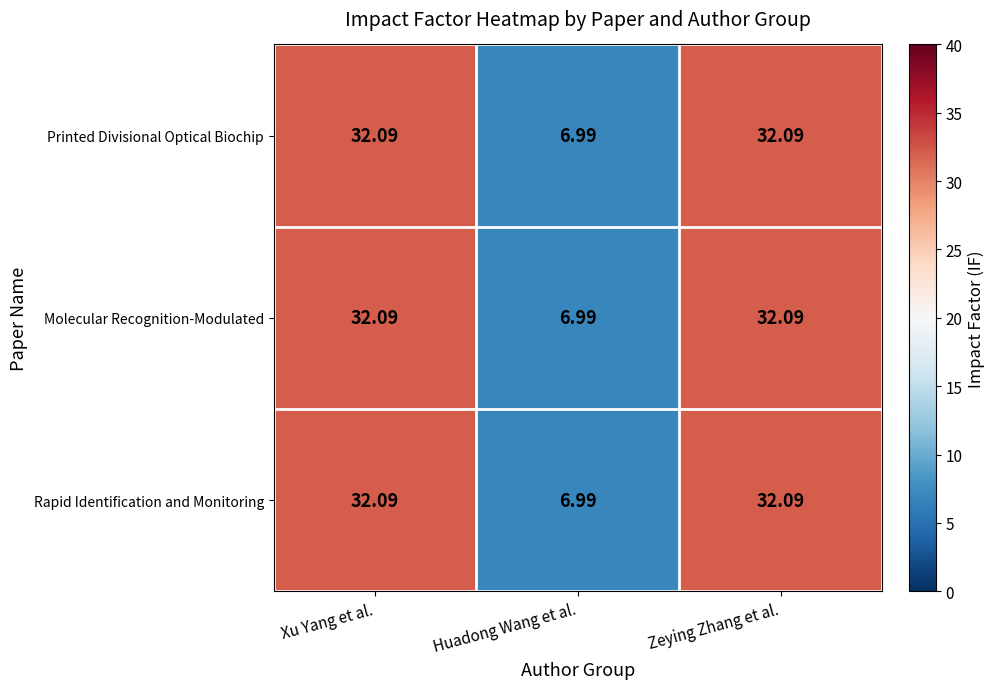

At which label does Printed Divisional Optical Biochip reach its minimum?

Huadong Wang et al.